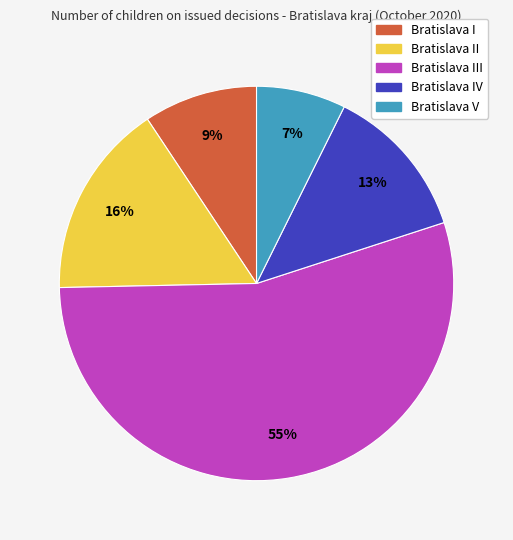

How many slices are in this pie chart?

5